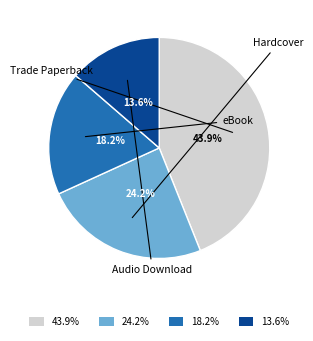

Is there any slice that represents more than half of the pie?

No